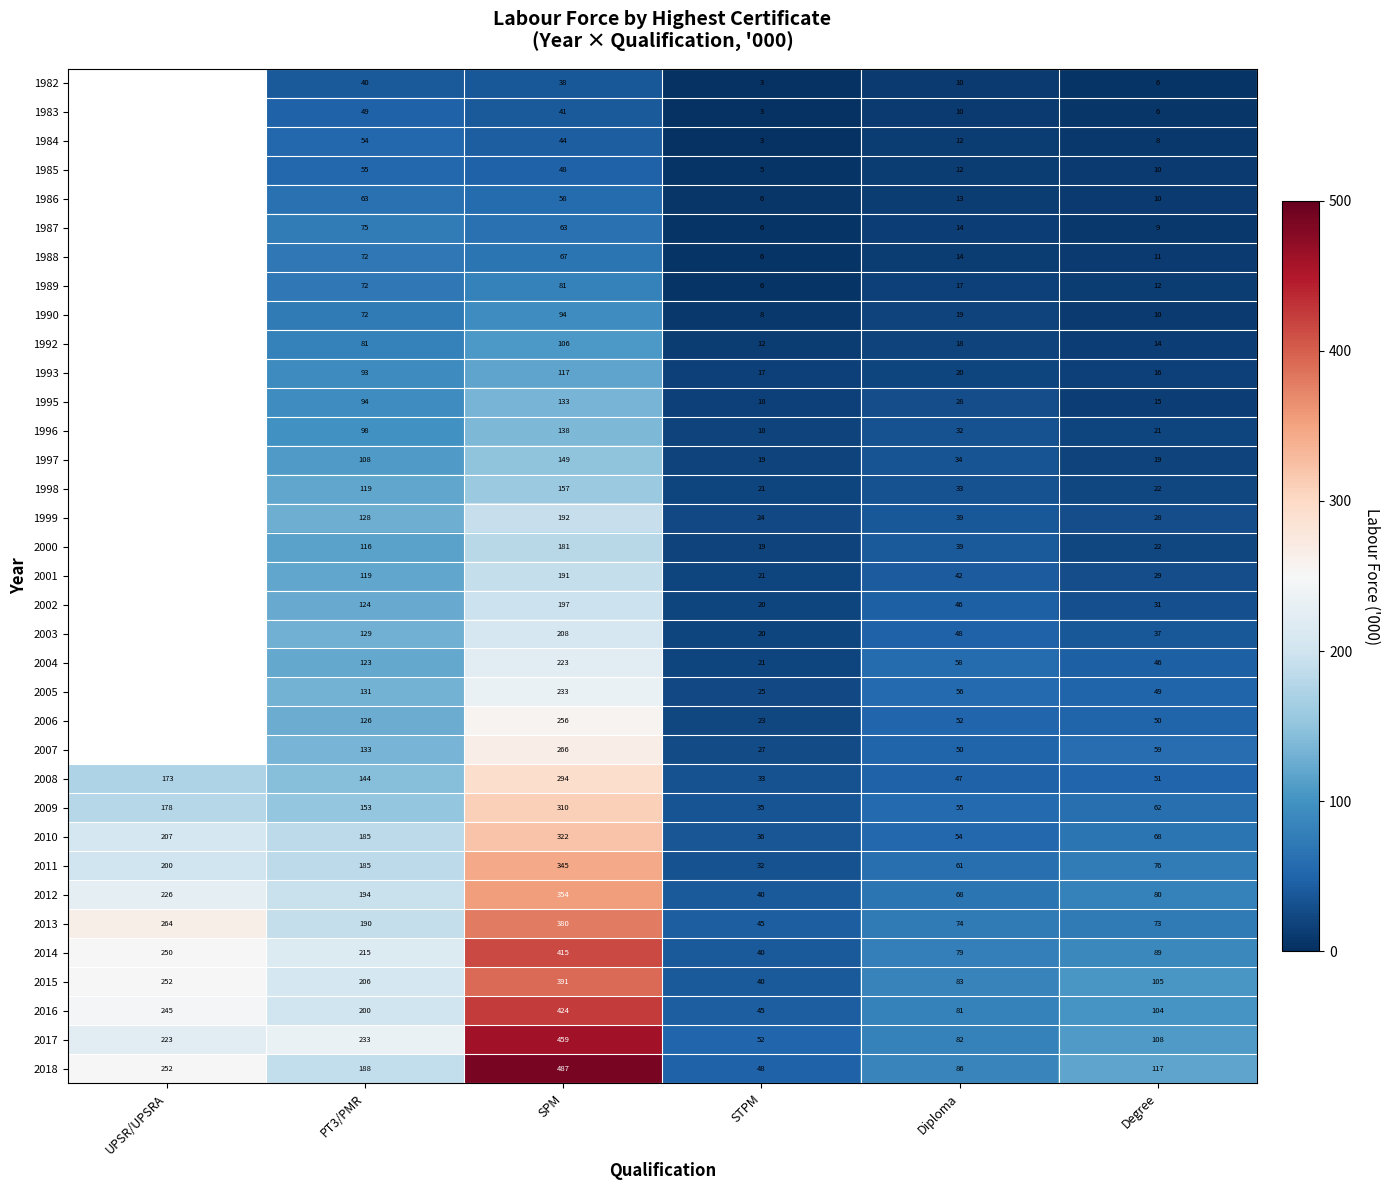

List the labels in order of 2011 value, smallest first.

STPM, Diploma, Degree, PT3/PMR, UPSR/UPSRA, SPM